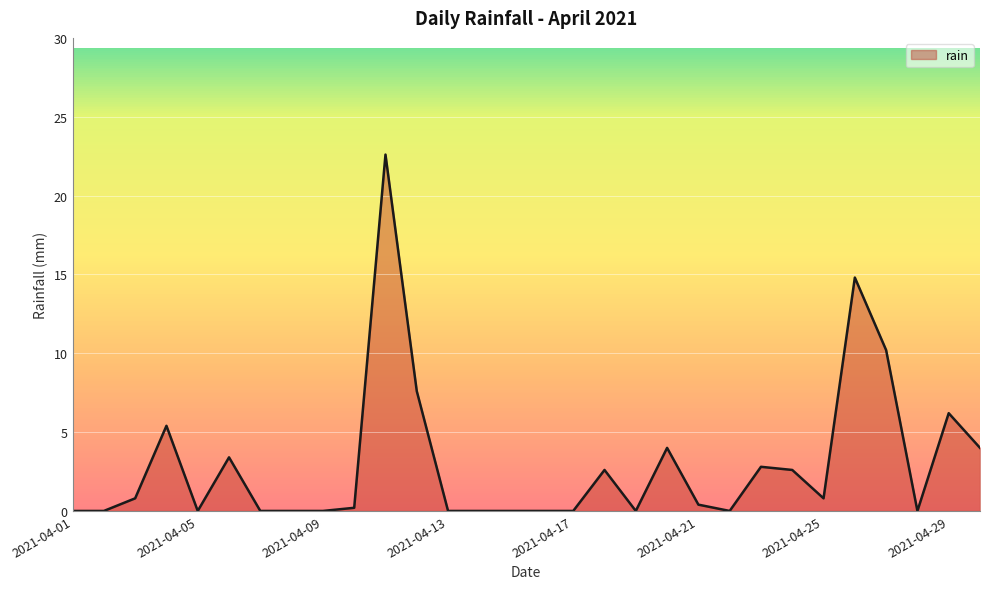

True or false: the data has more than 0 interior local peaks.

True